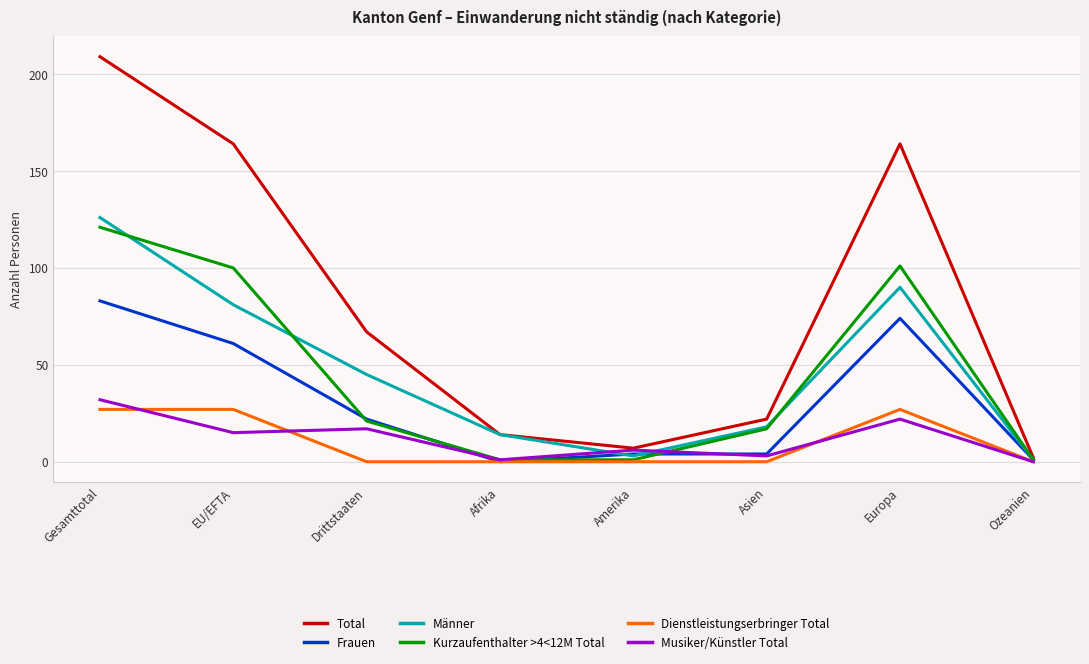

How many lines are shown in the chart?

6